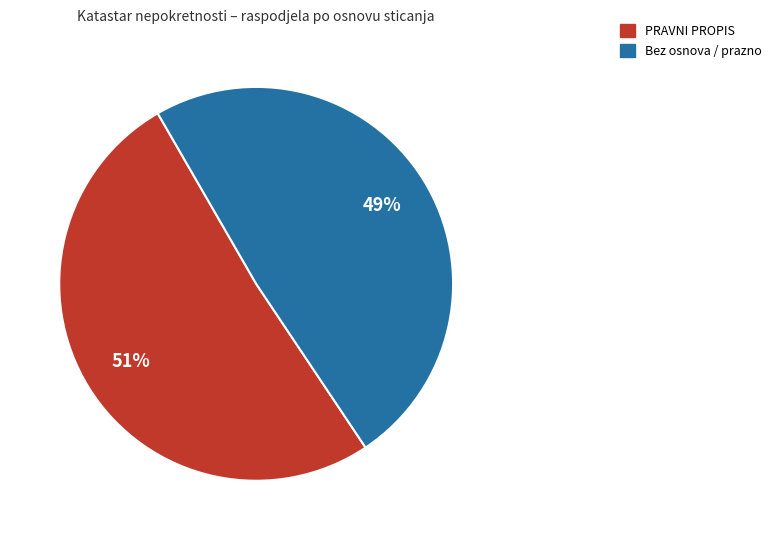

To the nearest percent, what is the difference between the largest and smallest slice percentages?

2%